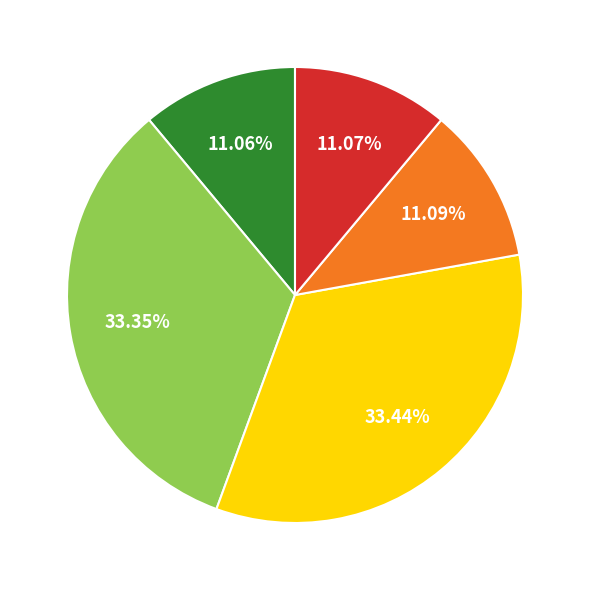

Does any single category account for the majority?

No